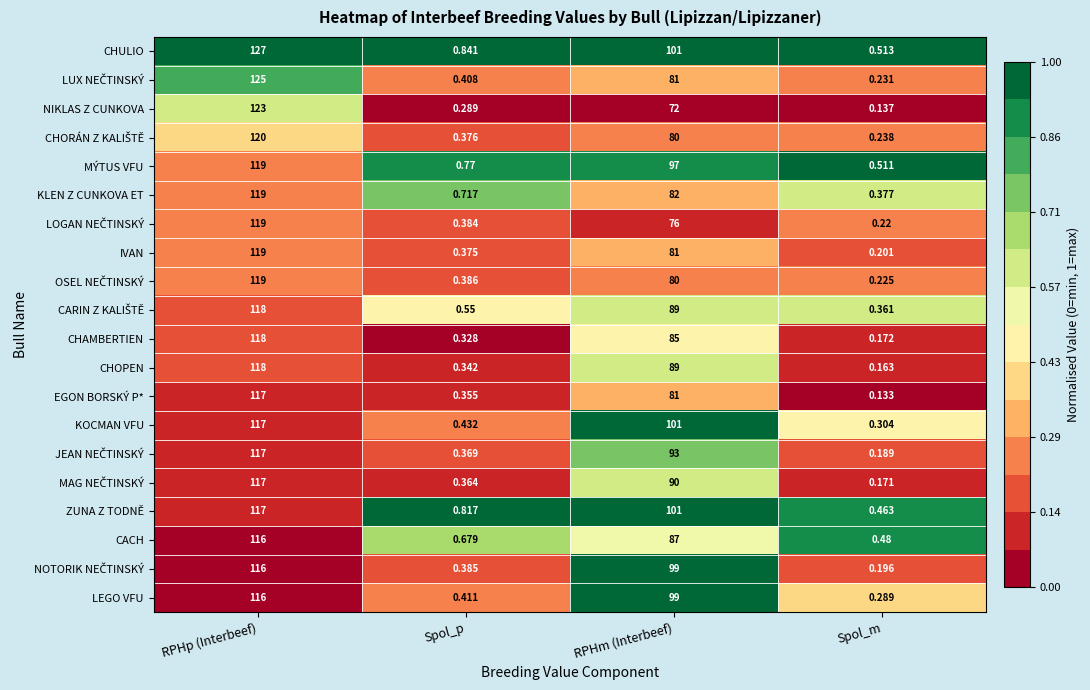

Which series has the widest spread of values?

CHULIO